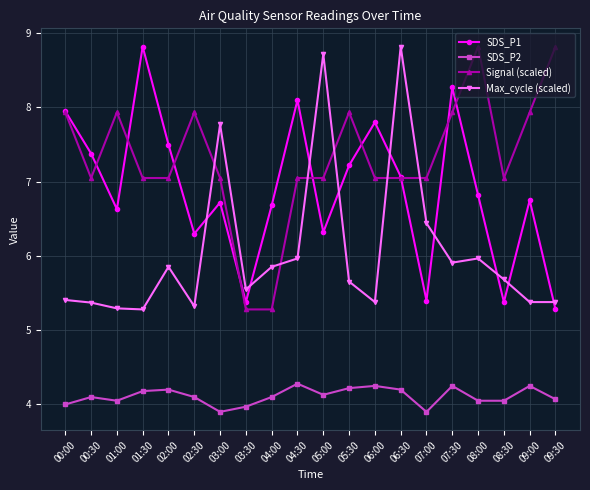

True or false: SDS_P1 has more than 1 interior local peaks.

True